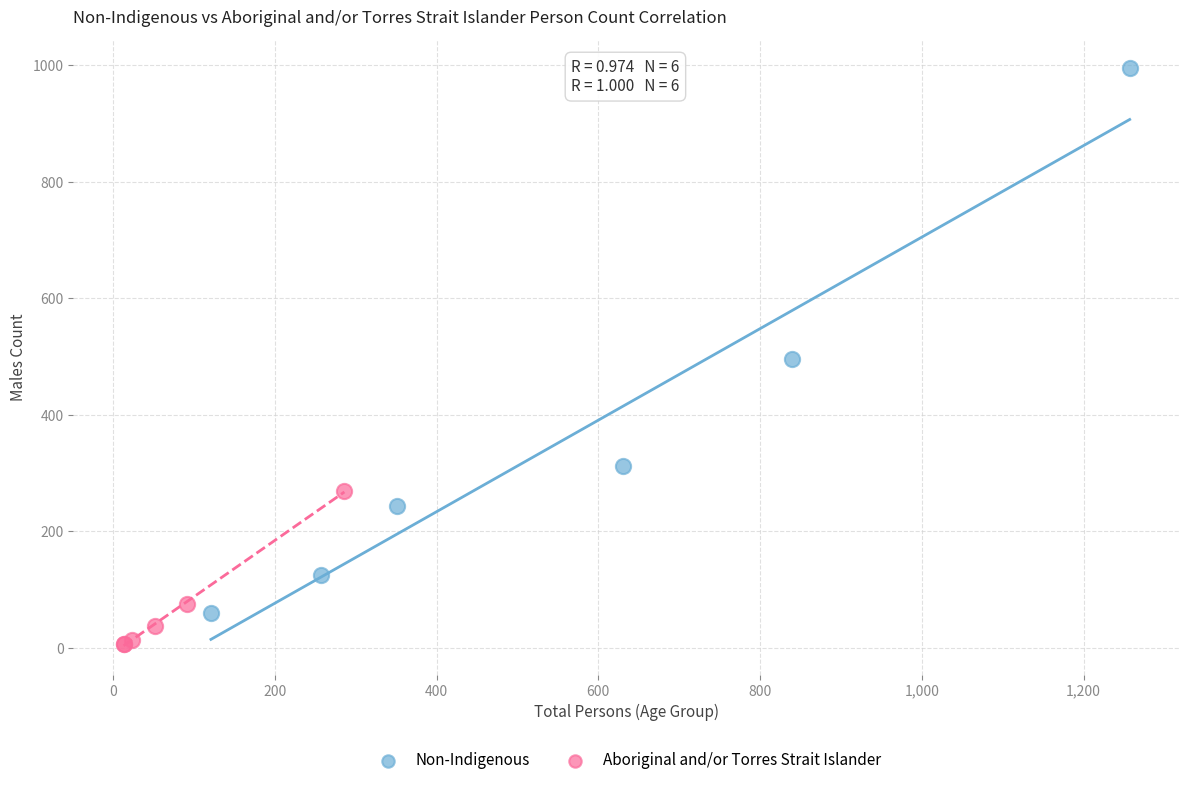

Which series has the largest Y range (max minus min)?

Non-Indigenous